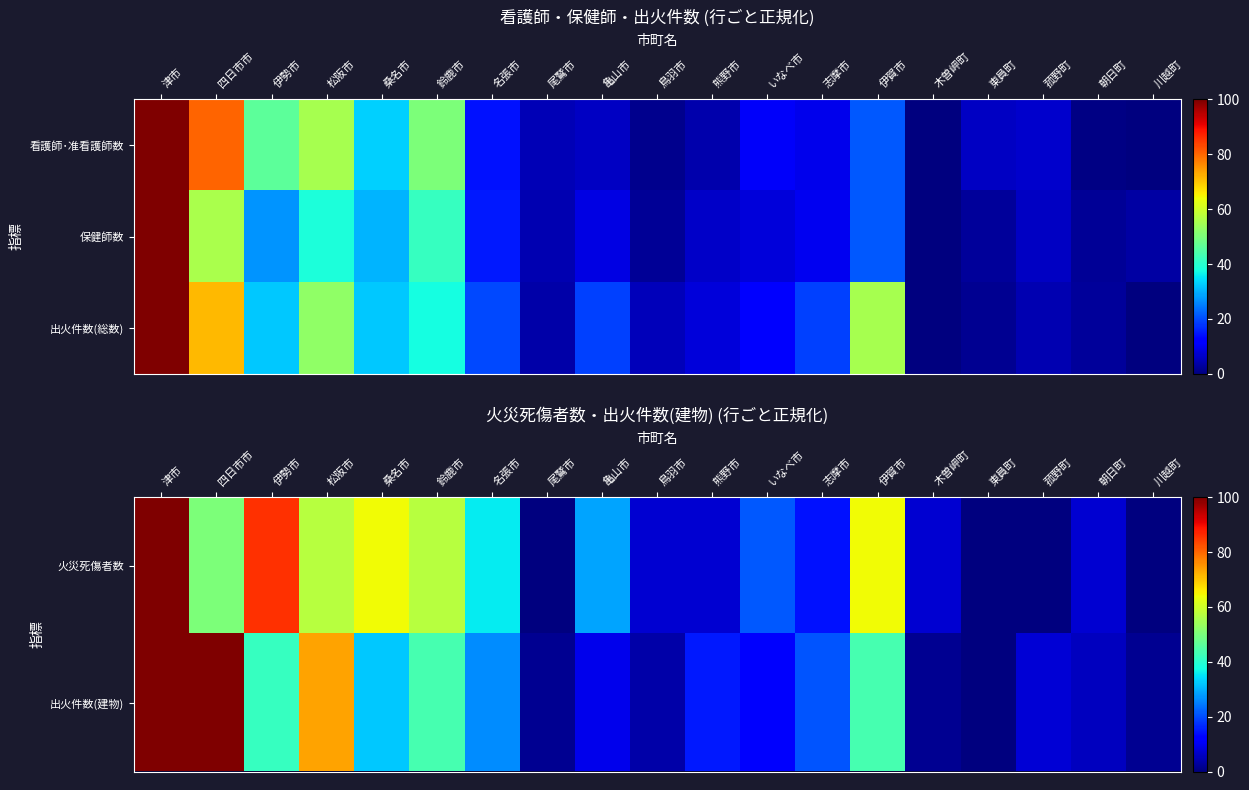

What is the difference between the maximum and minimum values in the 出火件数(総数) series?

100.0